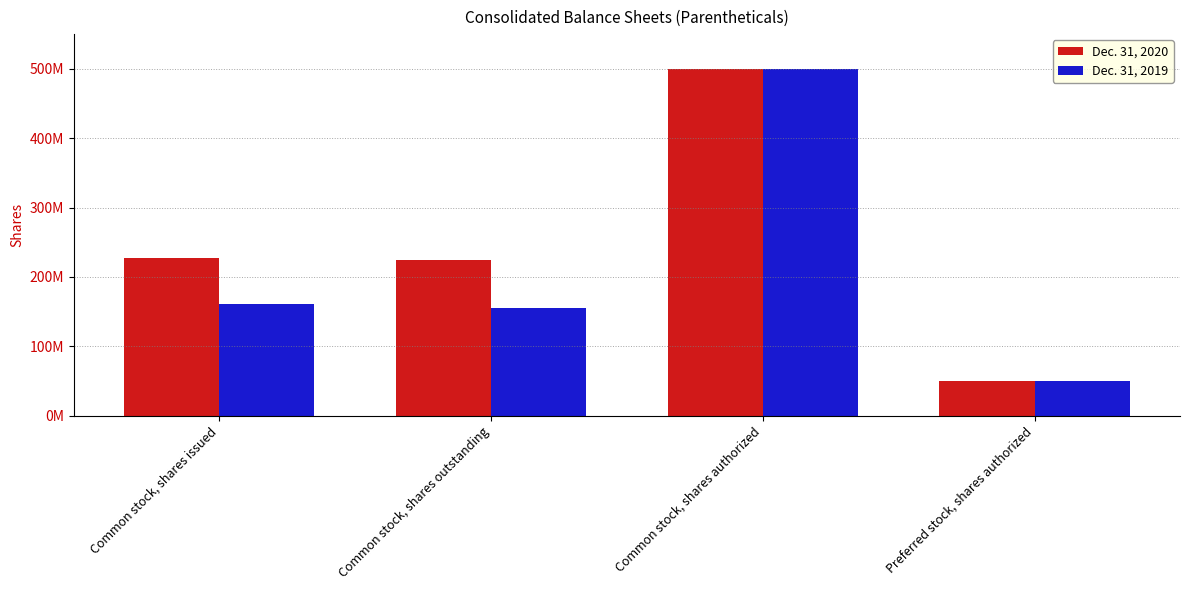

What is the difference between the Dec. 31, 2020 values at Preferred stock, shares authorized and Common stock, shares outstanding?

174626597